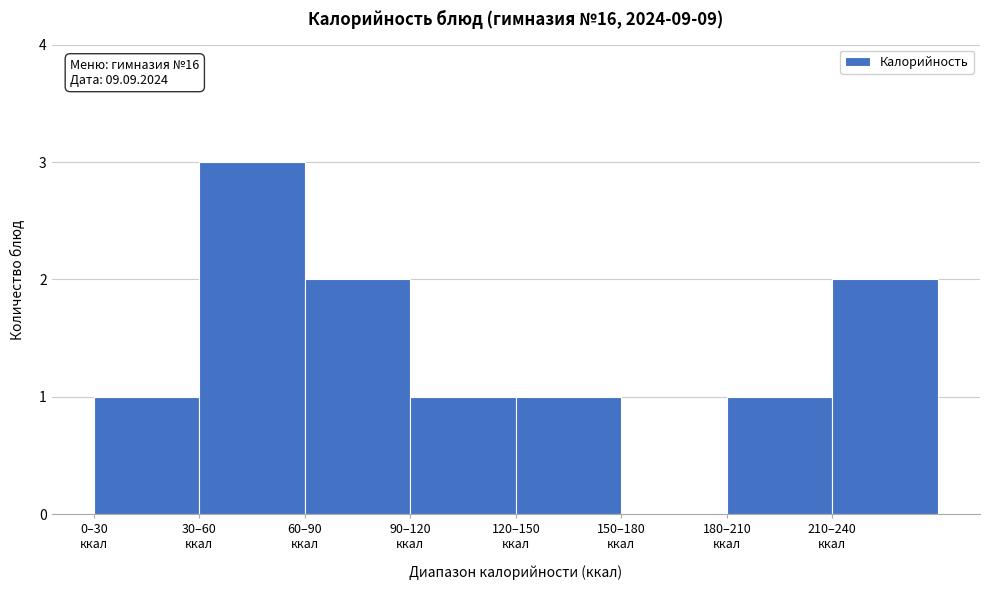

What is the maximum value shown in the chart?

3